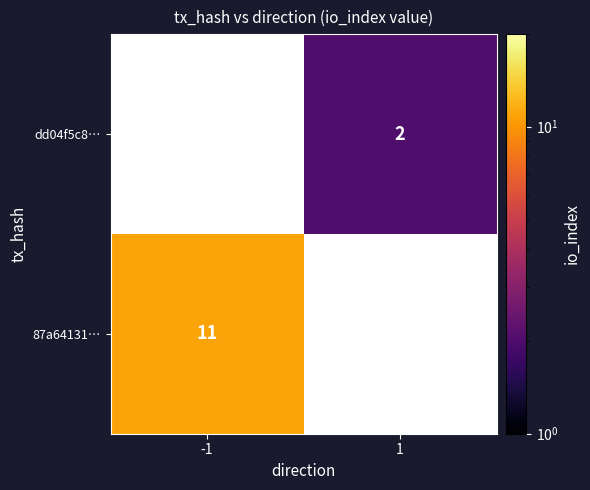

How many data points does each series have?

2